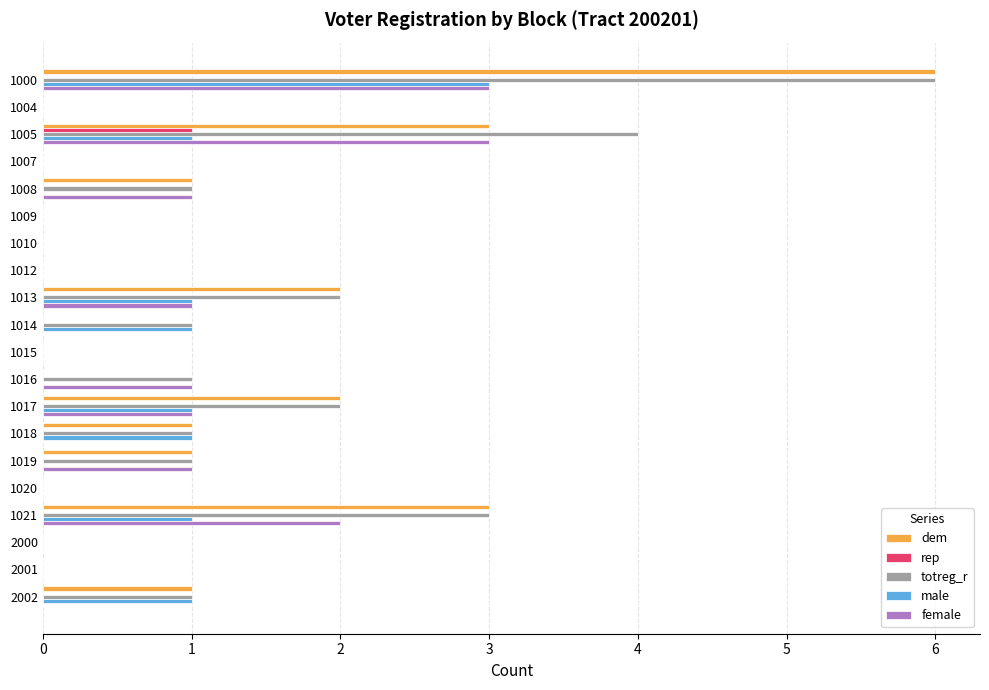

Which category has the highest value in the totreg_r series?

1000